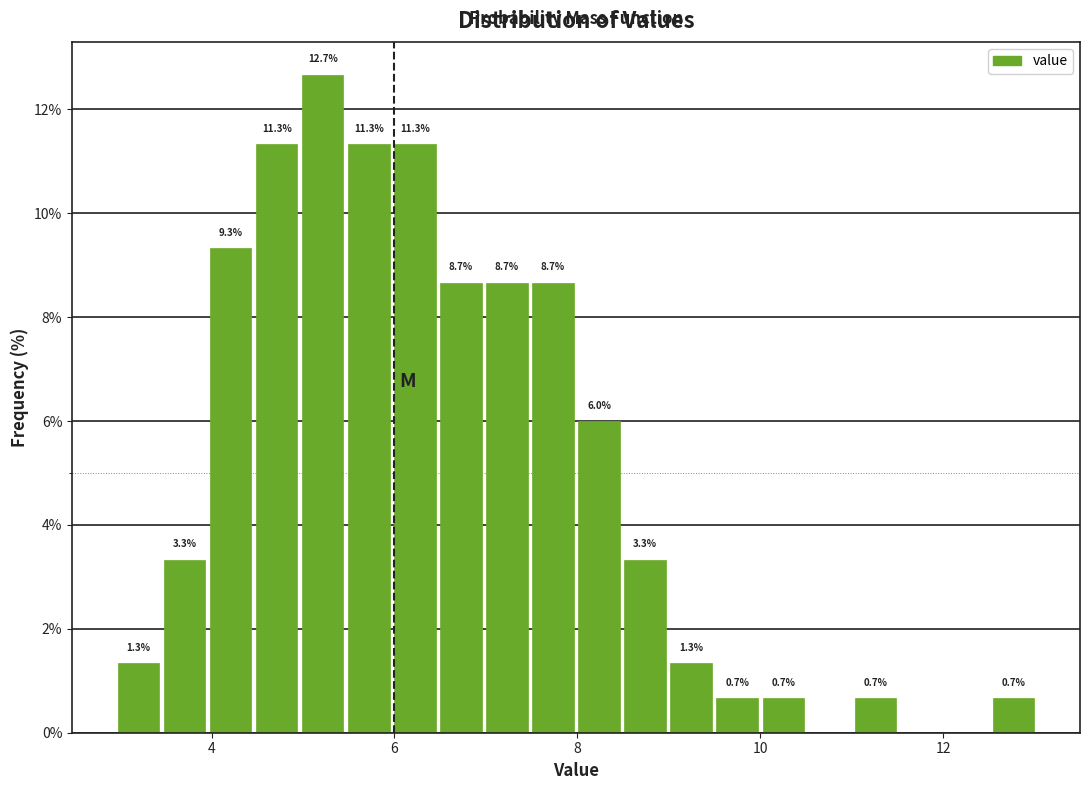

Read against the x-axis, roughly where is the centre of the tallest bar?

5.2